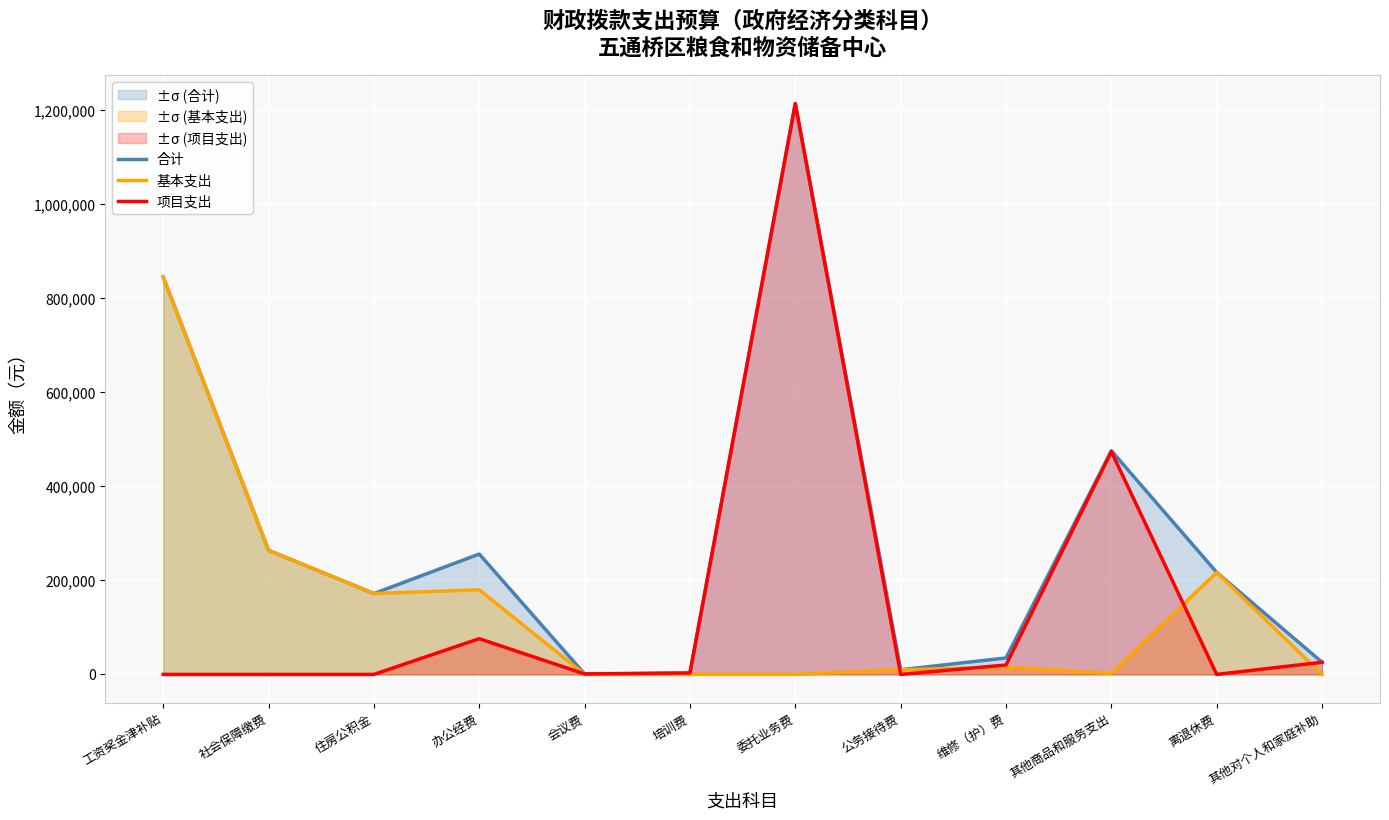

In 基本支出, how many points are lower than both neighbors (excluding endpoints)?

2